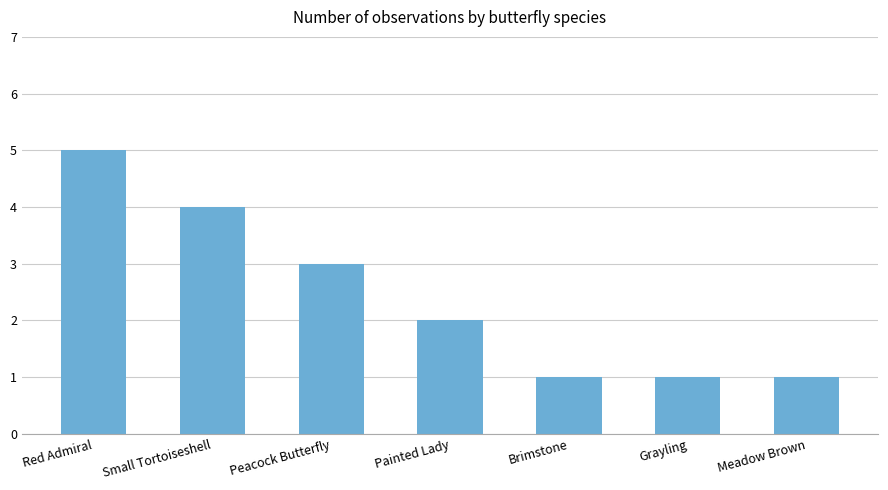

What is the difference between the maximum and minimum values?

4